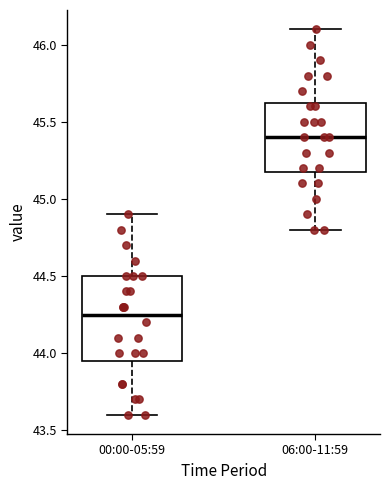

Reading left to right, read every box against the y-axis: the position of its median line, the range the box covers, and the ends of its whiskers. The values are not printed on the chart, so give them approximately, as read against the axis.

00:00-05:59: median 44.25, box 43.95 to 44.50, whiskers 43.60 to 44.90
06:00-11:59: median 45.40, box 45.20 to 45.65, whiskers 44.80 to 46.10